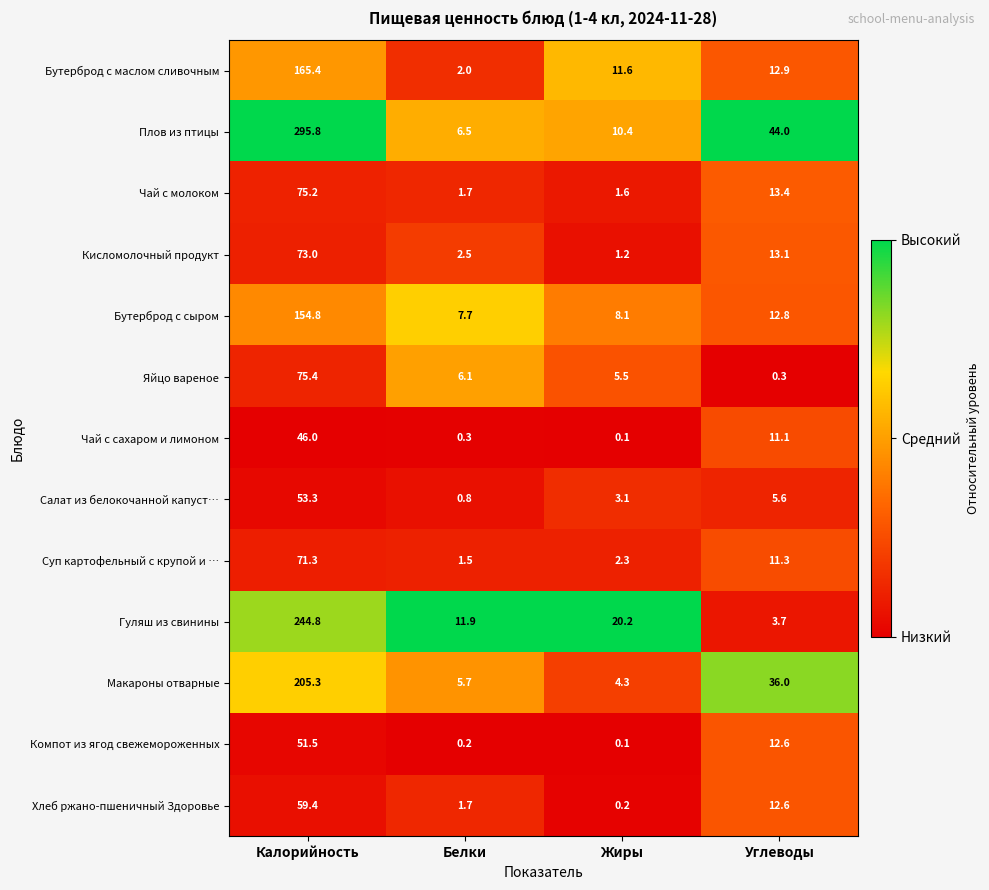

At which category does the chart reach its peak across all series?

Калорийность